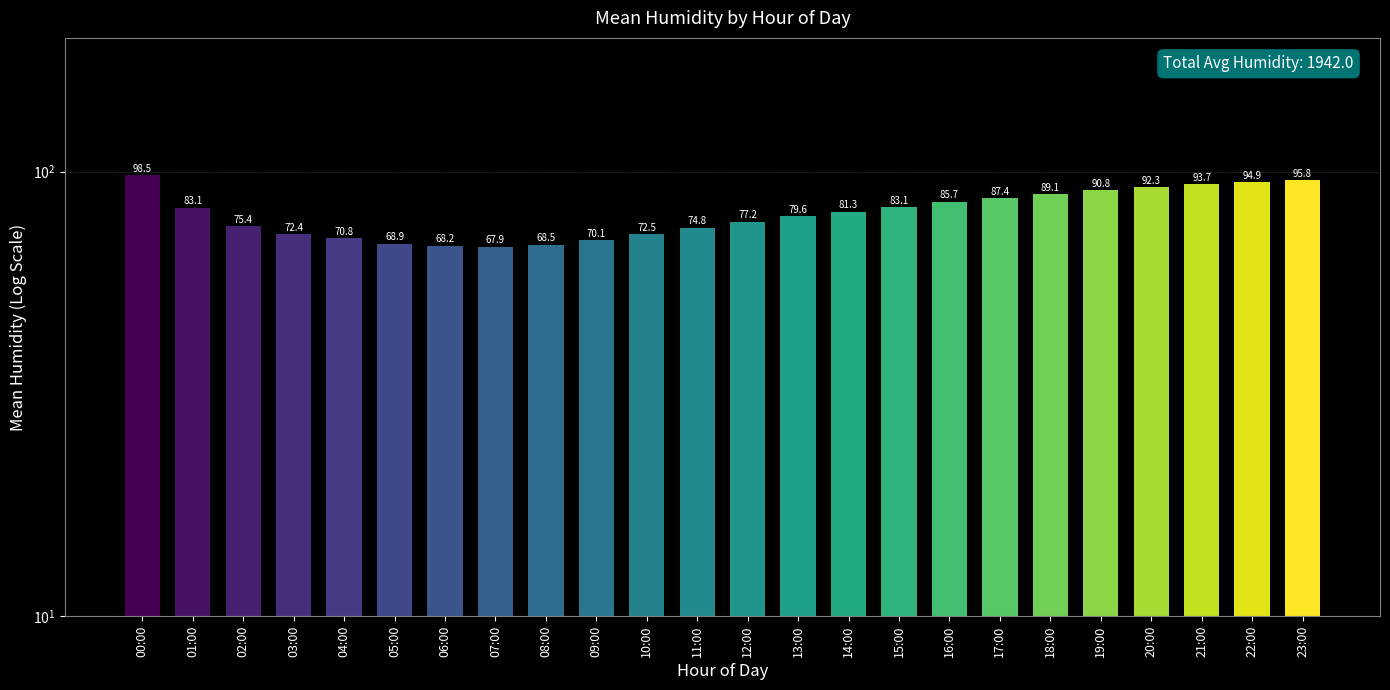

The value at 16:00 is 85.7. True or false?

True